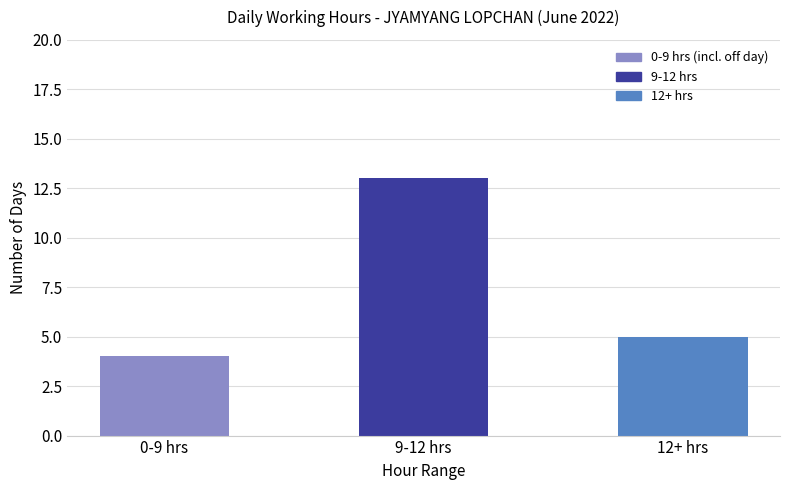

The chart shows a value of 20 at 9-12 hrs. True or false?

False